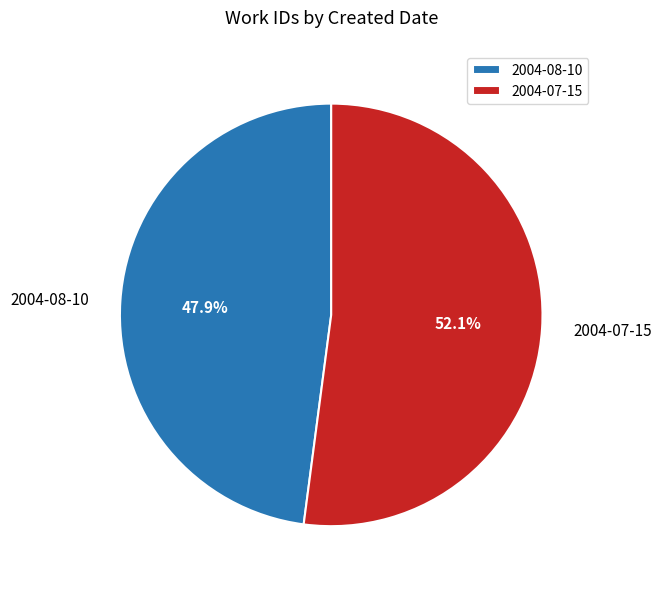

The 2004-08-10 slice represents 59% of the pie. True or false?

False